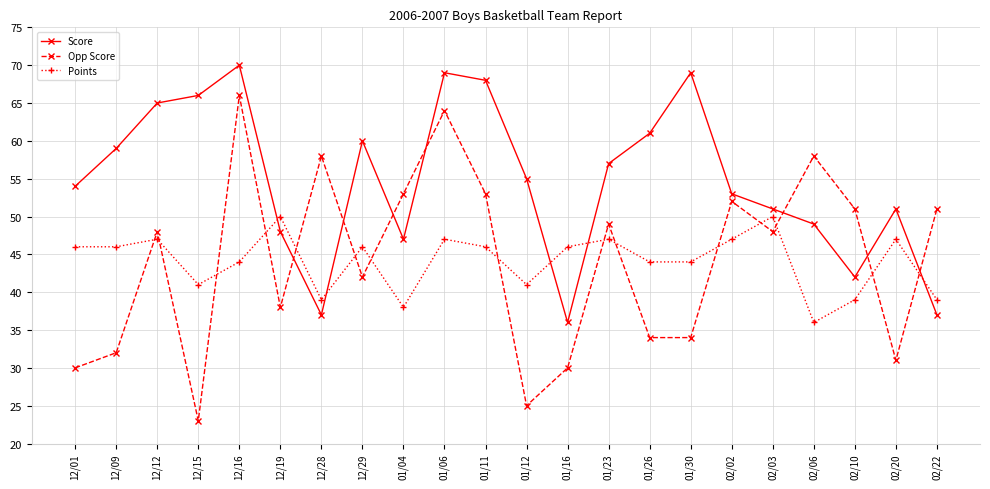

Which series has the largest range (max minus min)?

Opp Score